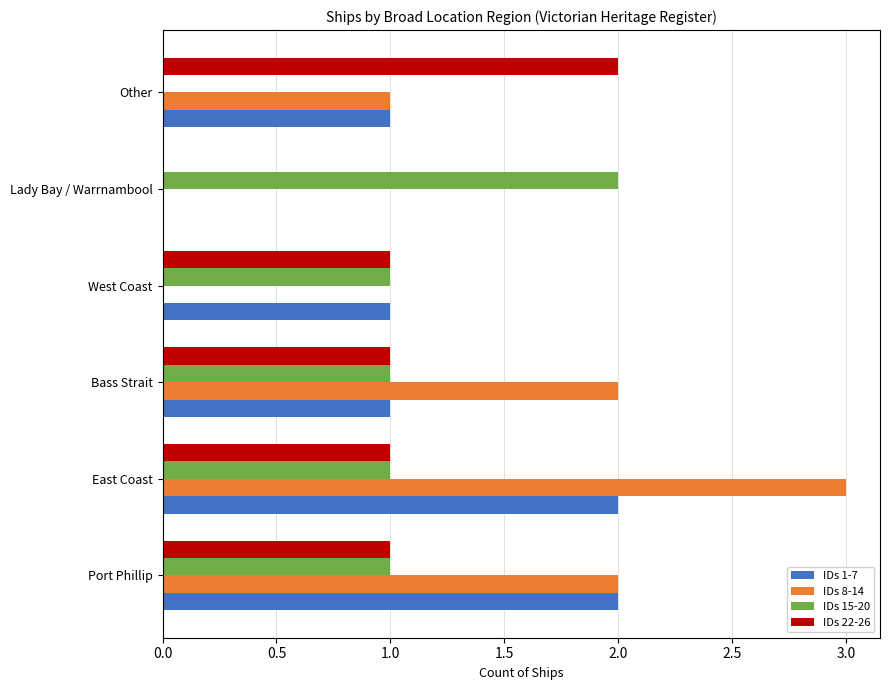

What is the maximum value for IDs 22-26?

2